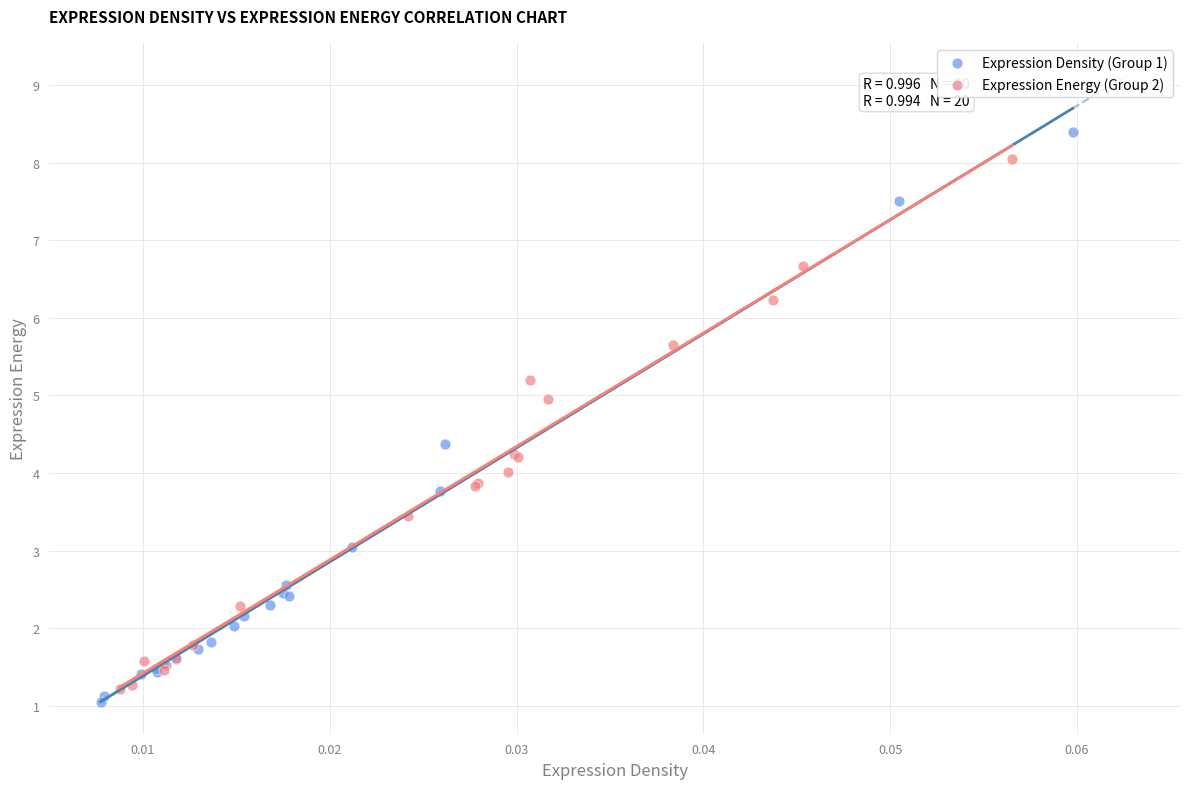

Which series has the largest Y range (max minus min)?

Expression Density (Group 1)